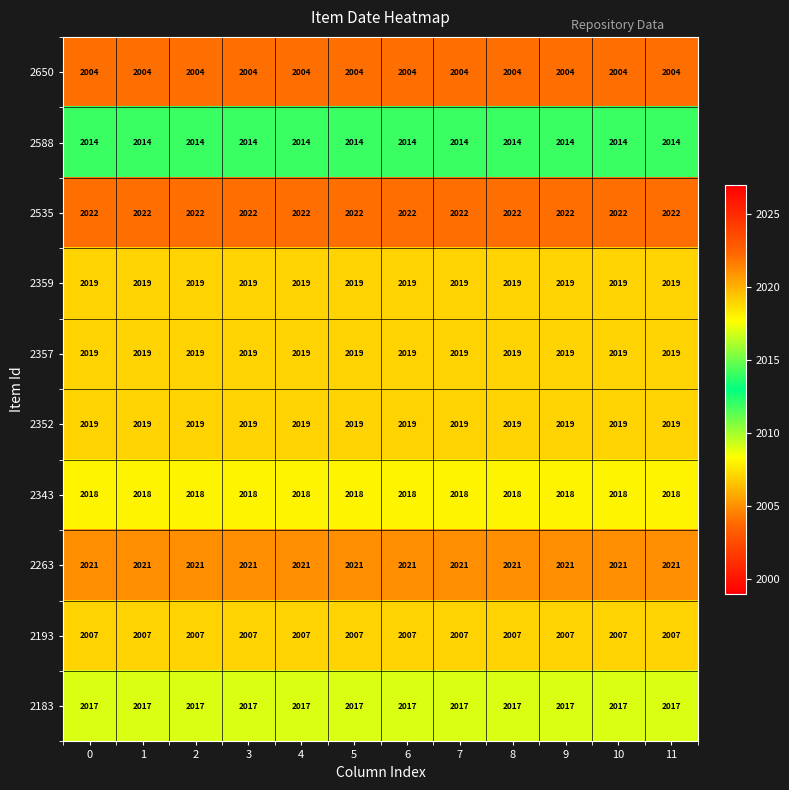

The value of 2650 at 2 is 2004. True or false?

True